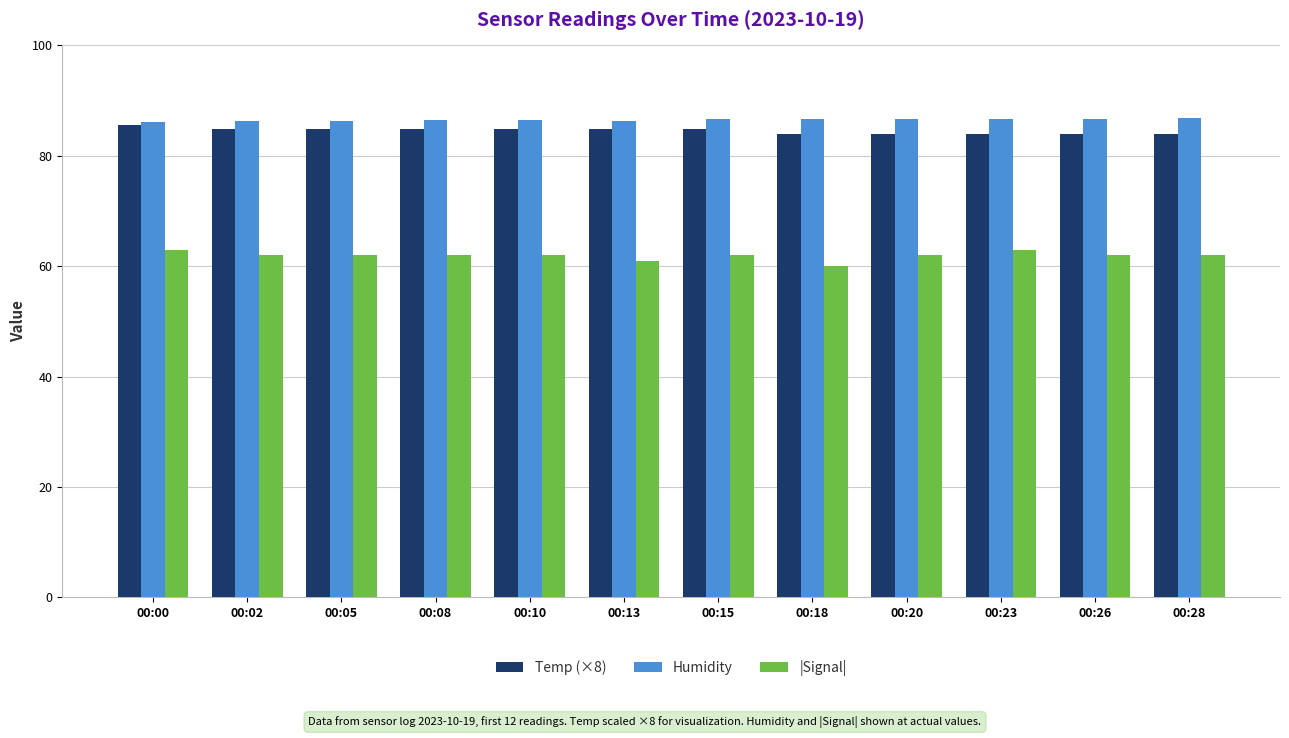

True or false: |Signal| has a value of 62.0 at 00:10.

True